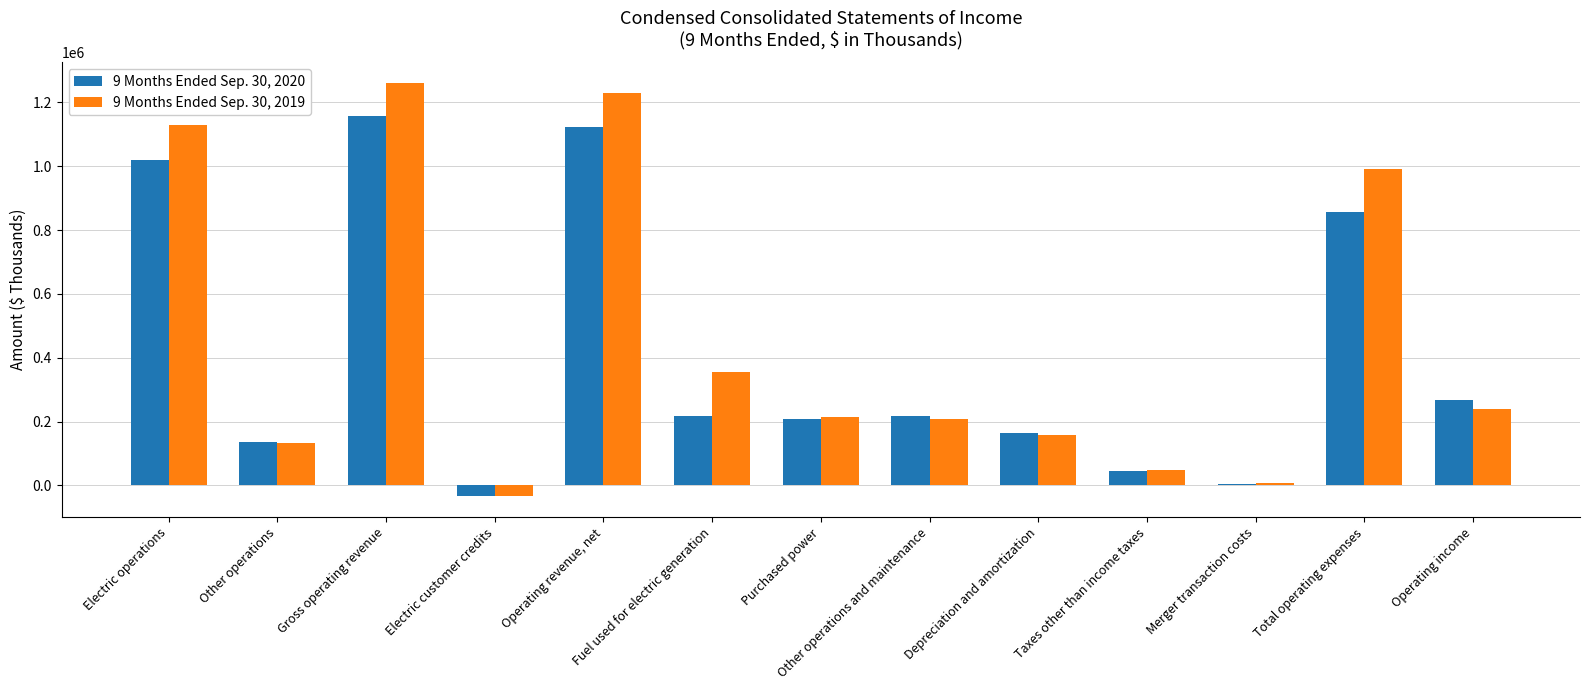

At which category is the sum across all series the highest?

Gross operating revenue